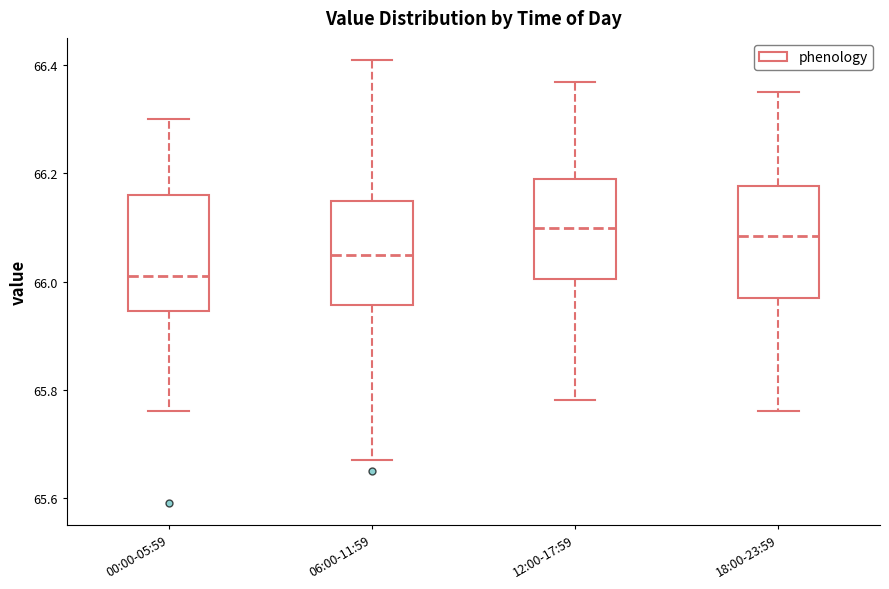

Reading left to right, transcribe this box plot: for each box, give where its median line is, the range the box spans, and where its two whiskers end, as read against the y-axis. The values are not printed on the chart, so give them approximately, as read against the axis.

00:00-05:59: median 66.02, box 65.94 to 66.16, whiskers 65.76 to 66.30
06:00-11:59: median 66.06, box 65.96 to 66.16, whiskers 65.68 to 66.42
12:00-17:59: median 66.10, box 66.00 to 66.20, whiskers 65.78 to 66.38
18:00-23:59: median 66.08, box 65.98 to 66.18, whiskers 65.76 to 66.36